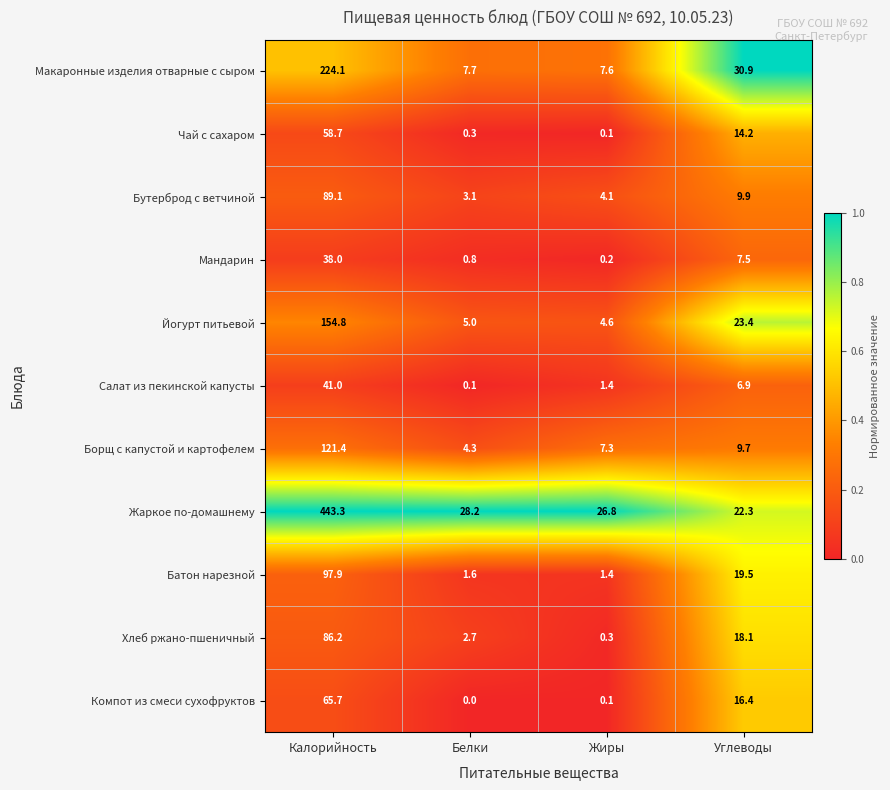

The Салат из пекинской капусты series shows 41.0 at Калорийность. True or false?

True